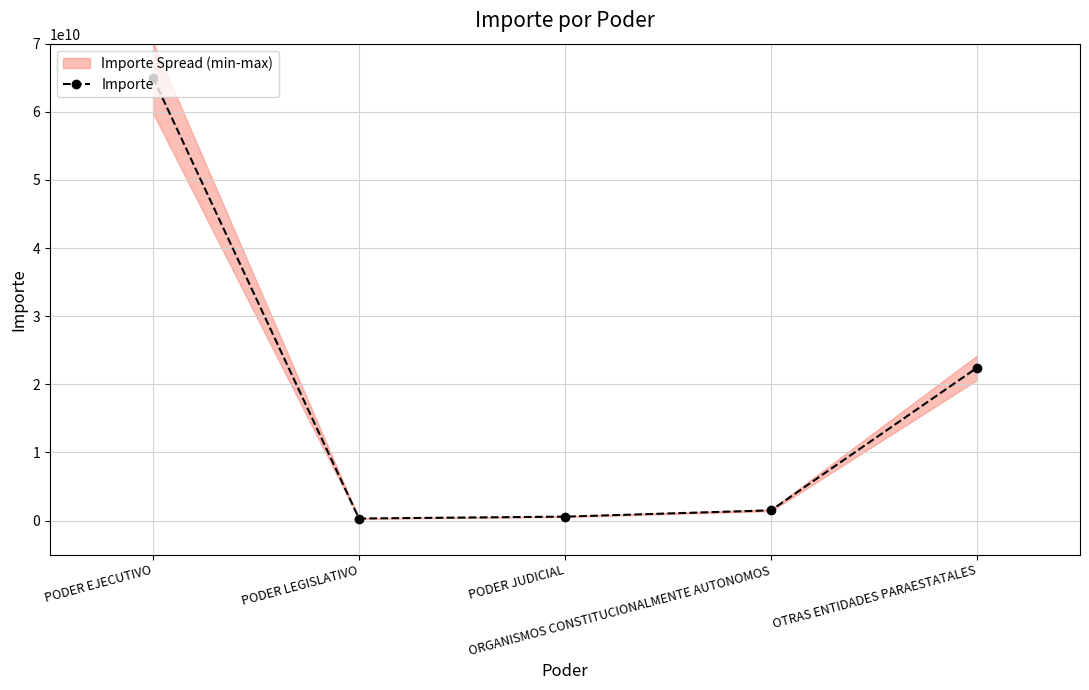

Reading left to right, list all the values displayed in this chart.

65005179686	304220917	579513480	1503985936	22428422259